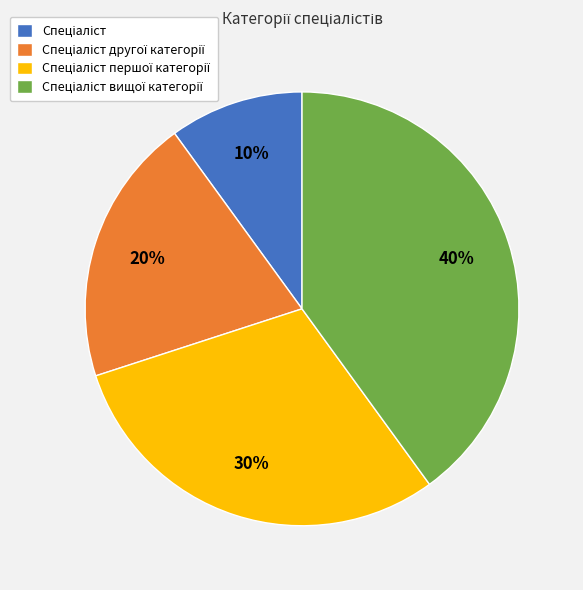

Does any single category account for the majority?

No